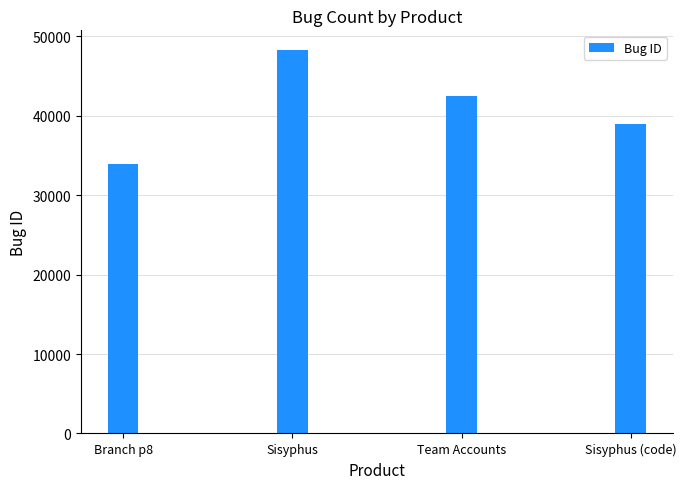

List the labels in order of value, smallest first.

Branch p8, Sisyphus (code), Team Accounts, Sisyphus